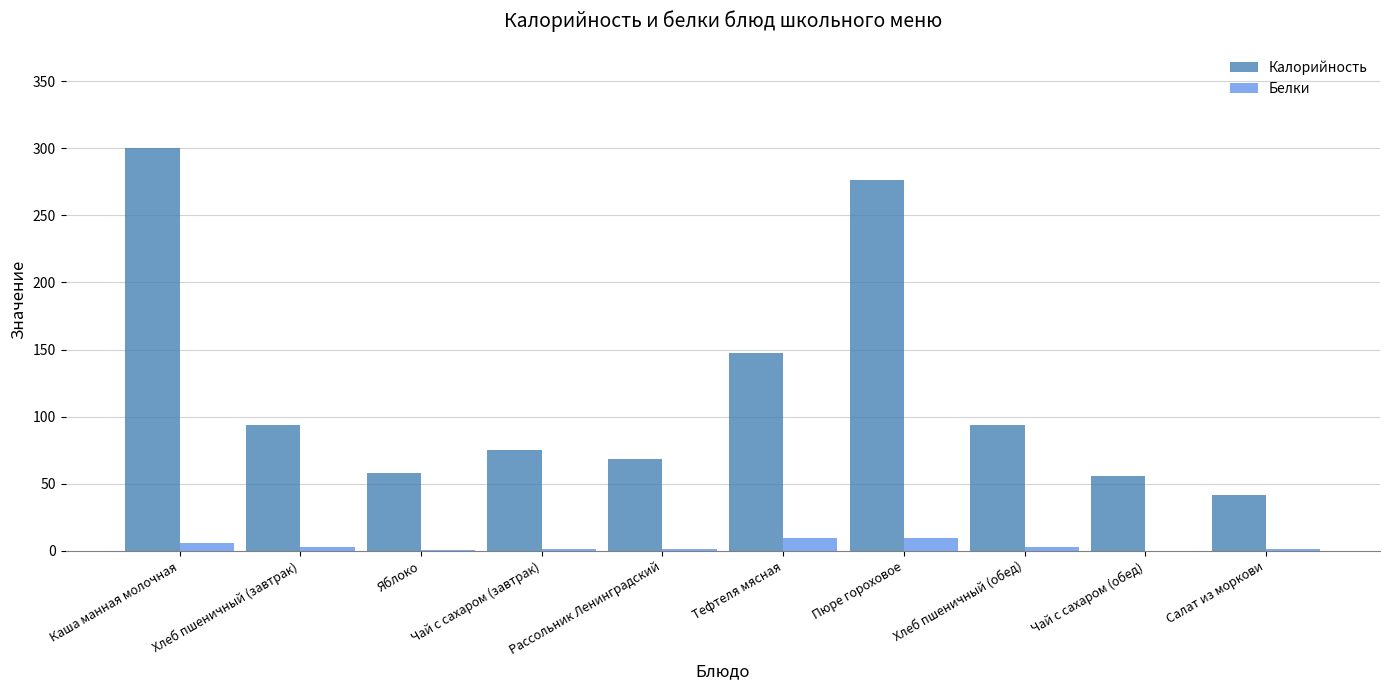

What is the sum of all Белки values?

35.6